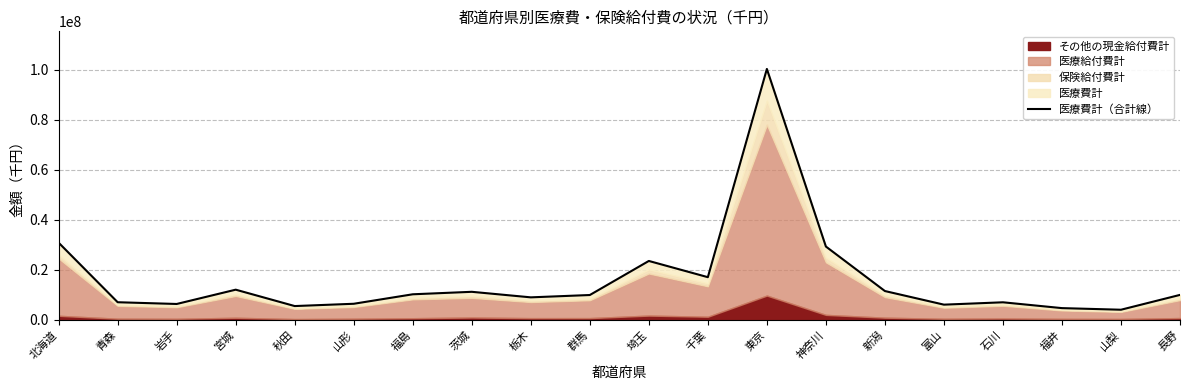

Does the chart have visible grid lines?

Yes